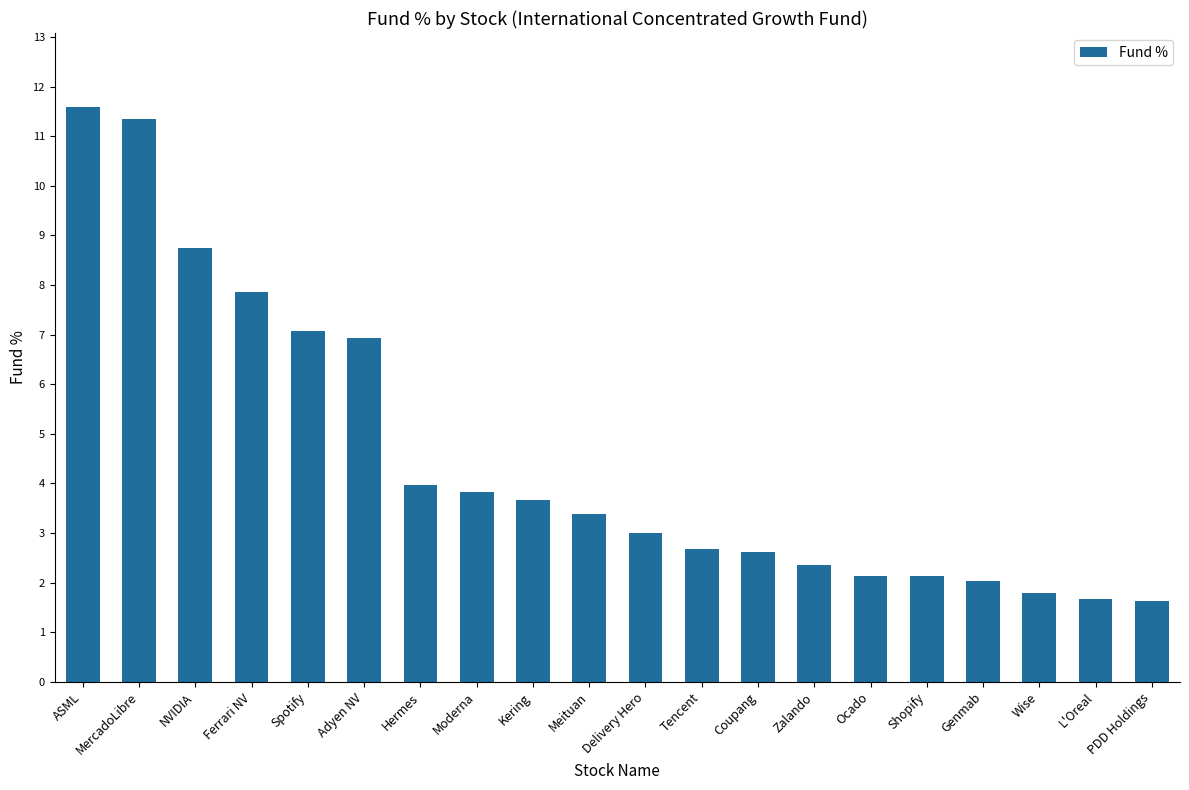

At which label is the value closest to 6?

Adyen NV